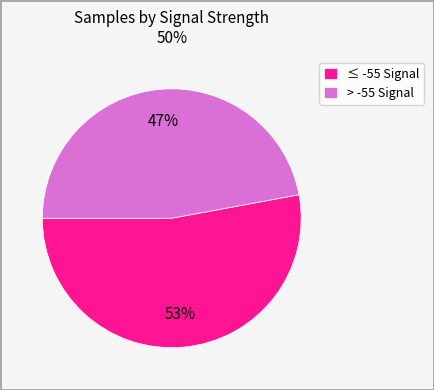

Does any single category account for the majority?

Yes